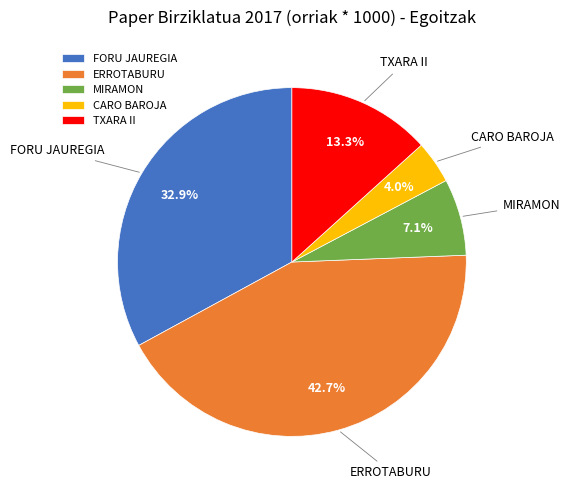

The TXARA II slice represents 1% of the pie. True or false?

False